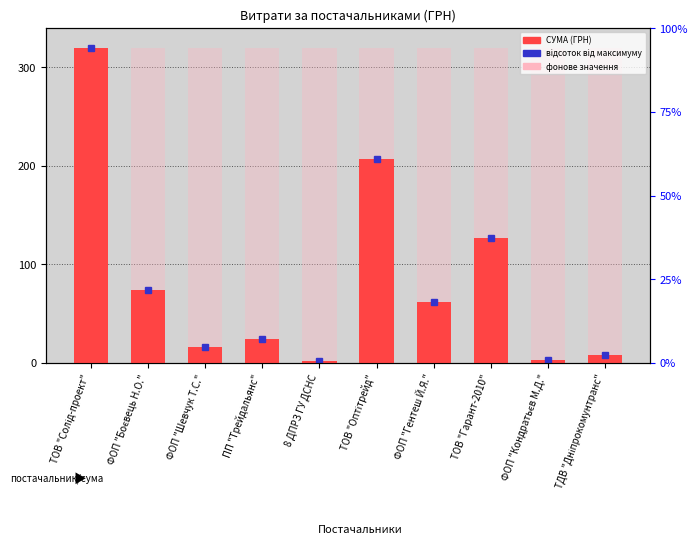

What is the difference between the maximum and minimum values?

317.6